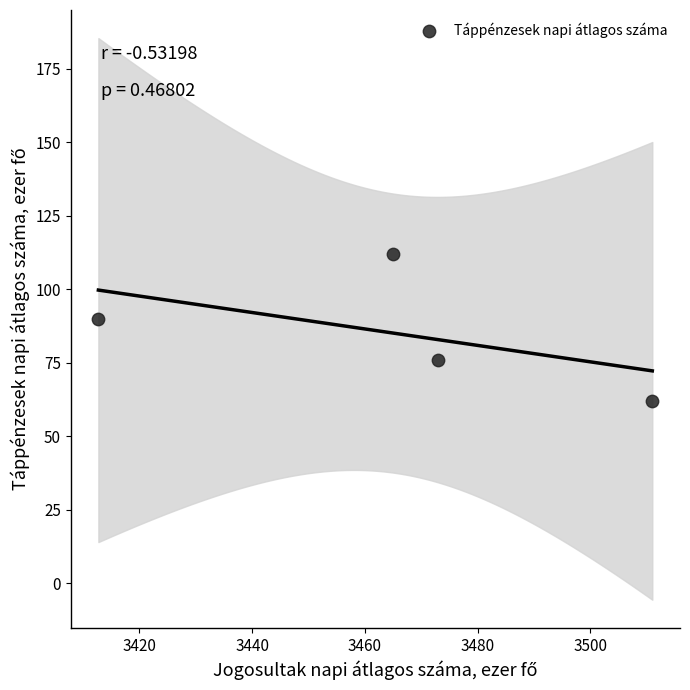

What is the range of Y values (max minus min)?

49.9